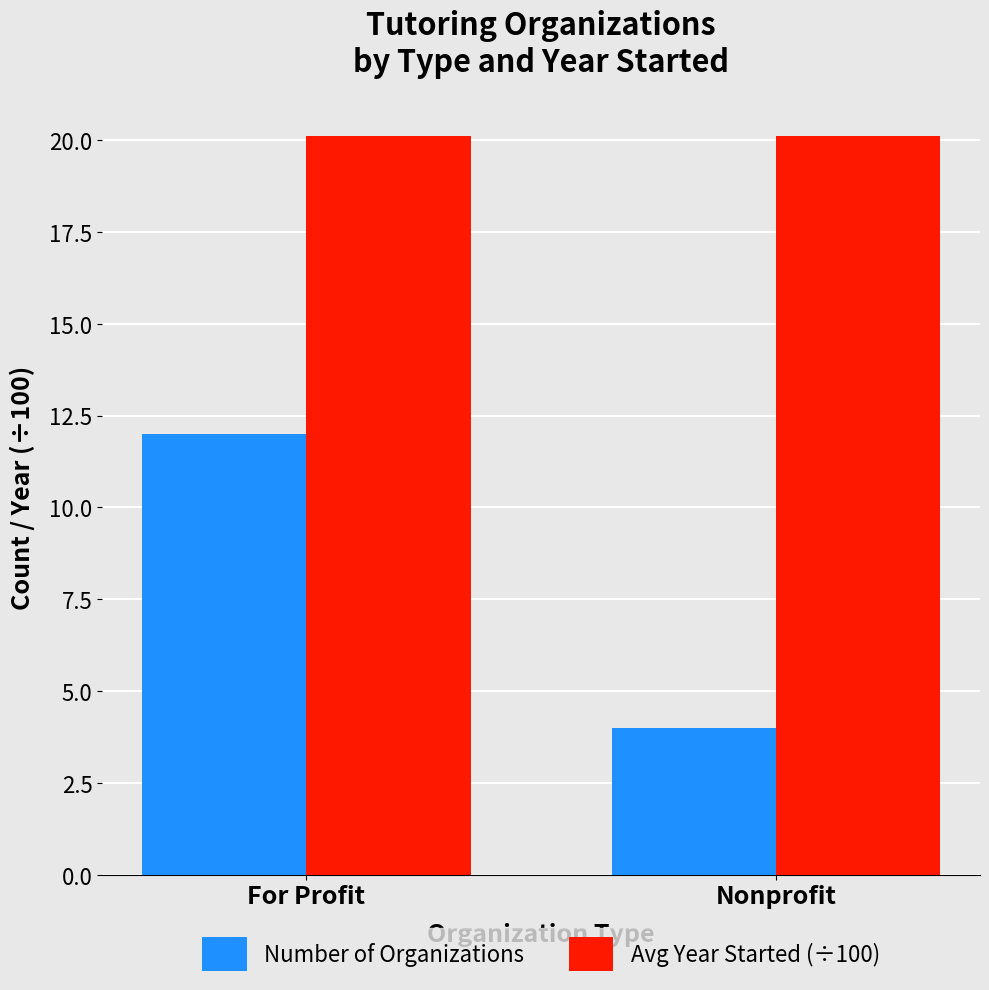

Are the bars grouped side by side (vs. stacked)?

Yes